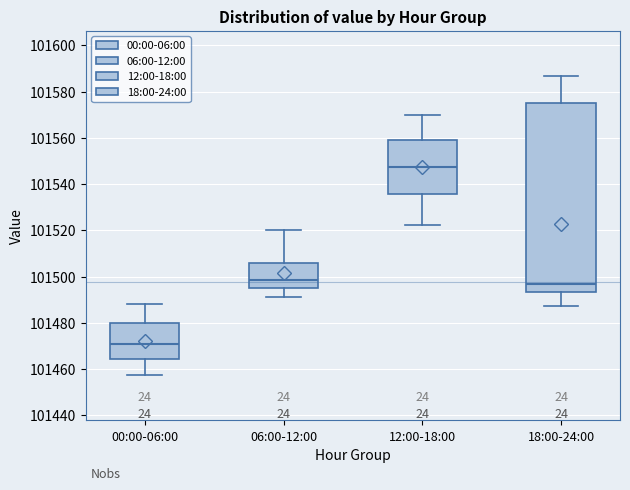

Which box is the tallest, from its lower edge to its upper edge?

18:00-24:00